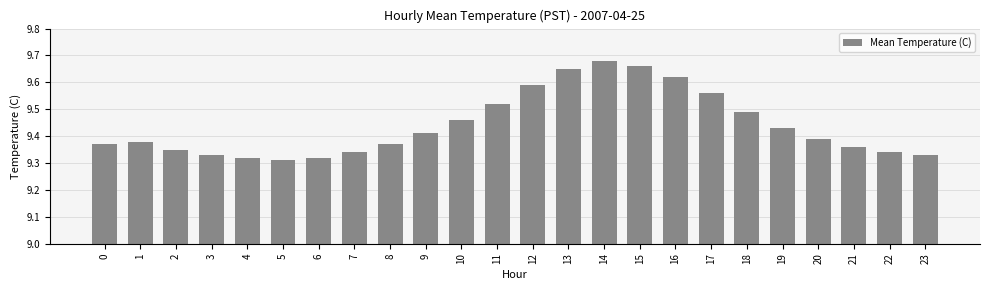

What is the difference between the second highest and second lowest values?

0.3